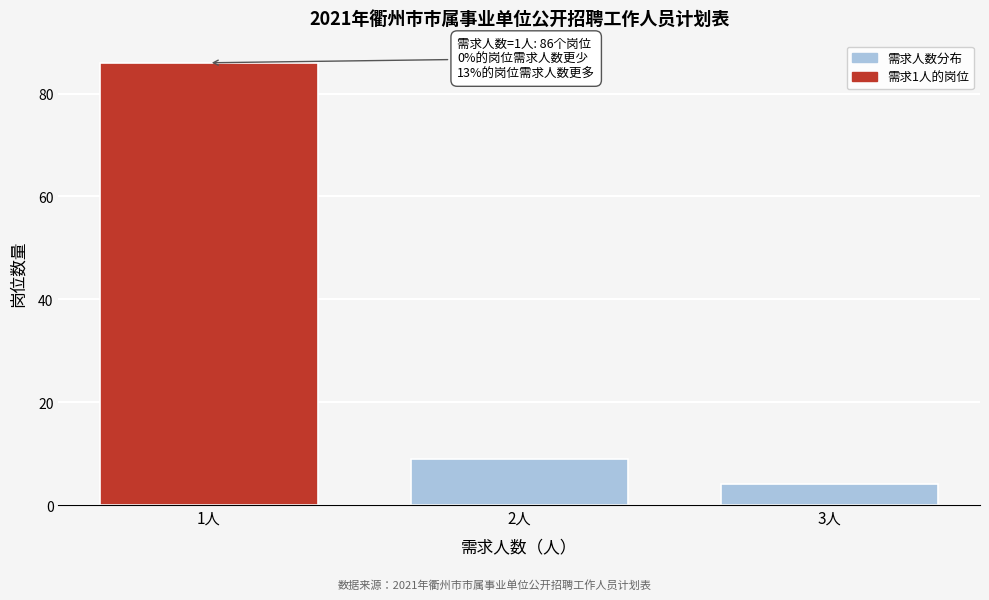

Reading left to right, extract all data points from this chart.

86	9	4